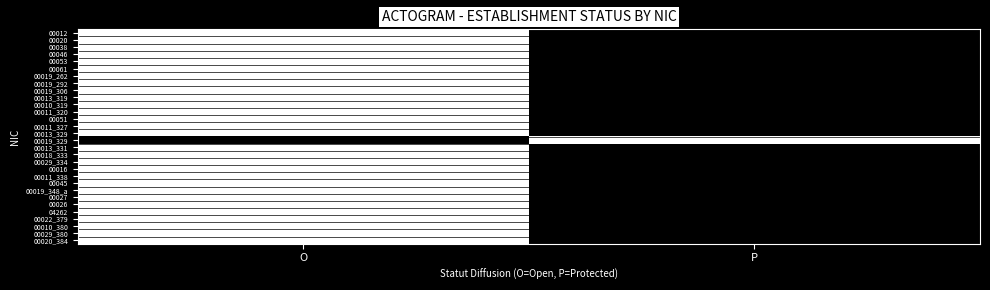

How many distinct data groups are displayed?

30